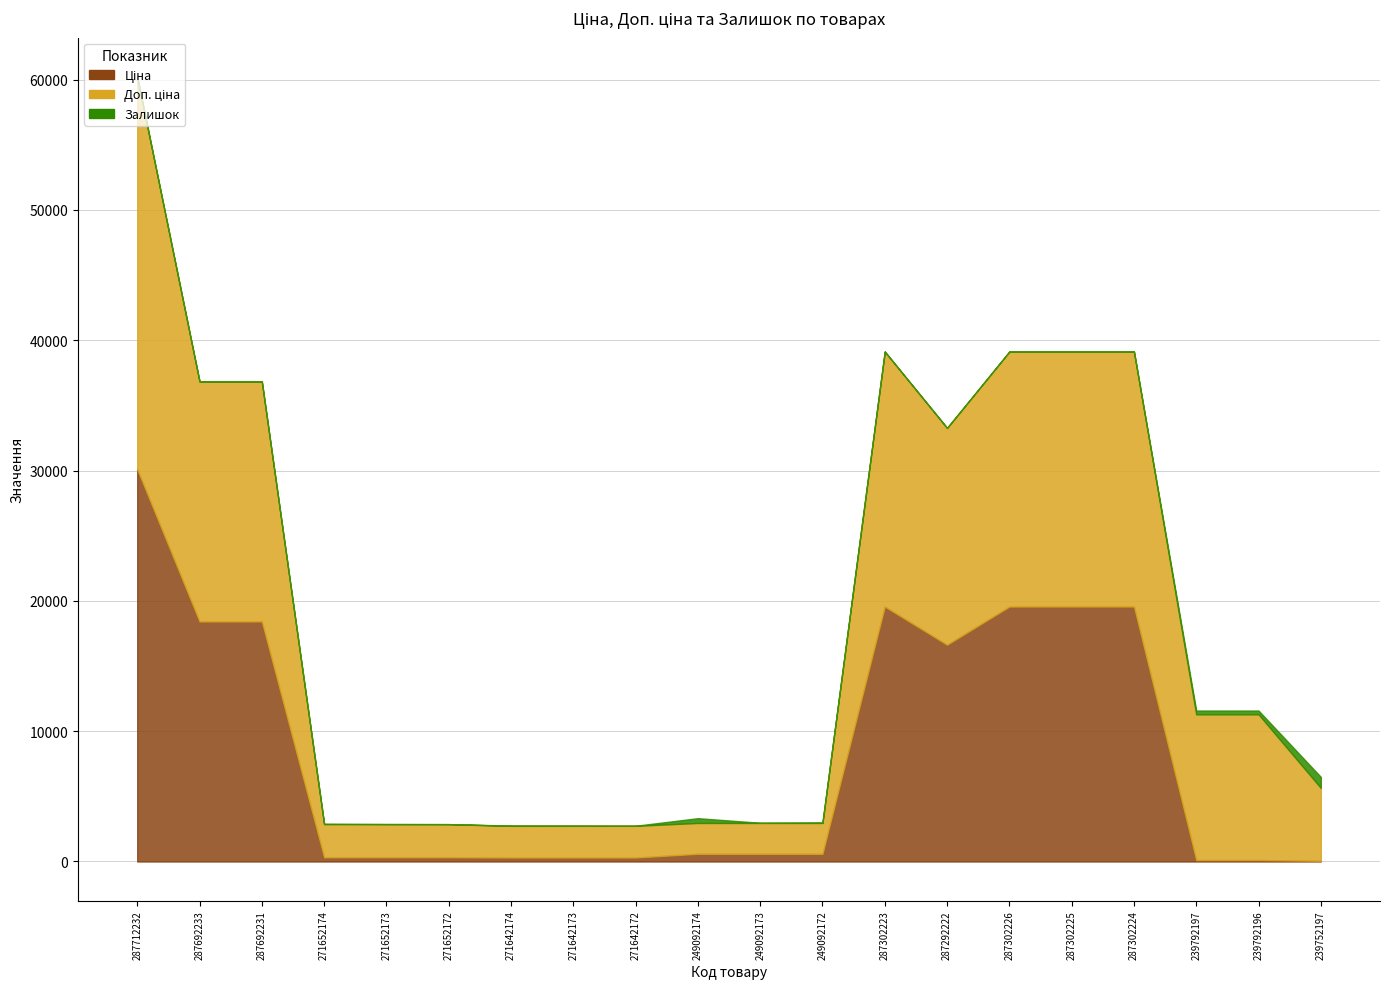

How many series are shown in this chart?

3